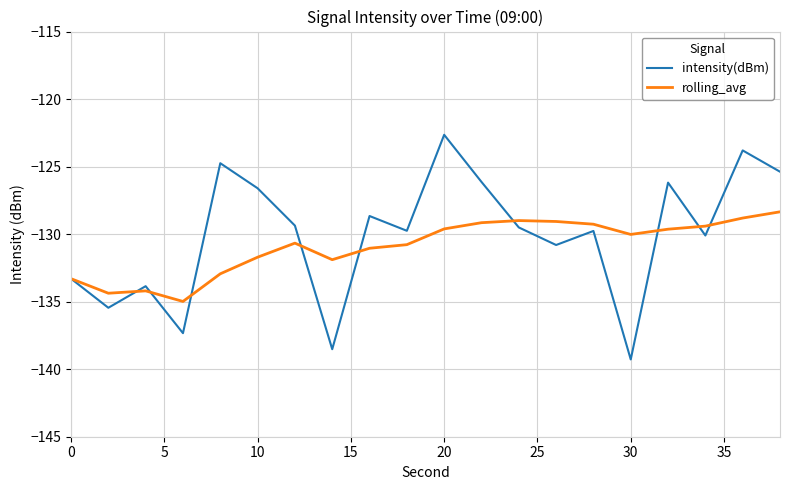

Rank the series by their maximum value, from lowest to highest.

rolling_avg, intensity(dBm)